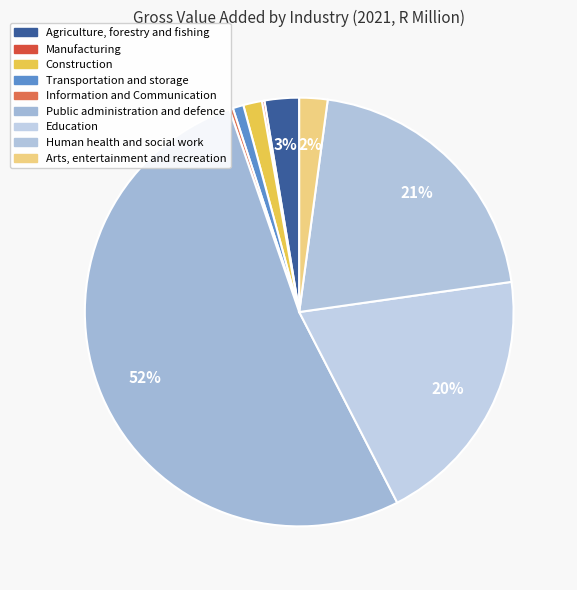

Between Human health and social work and Transportation and storage, which is larger?

Human health and social work